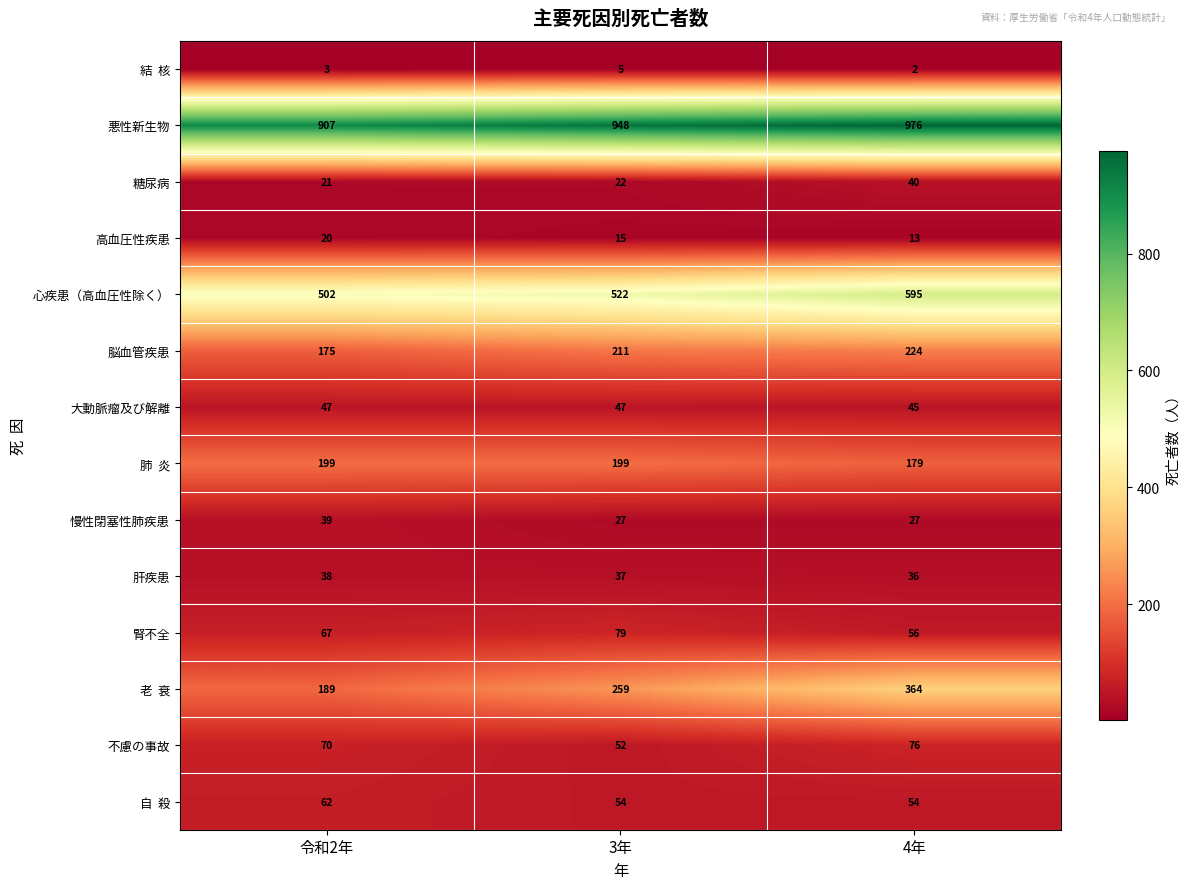

What is the difference between the highest and lowest values at 4年?

974